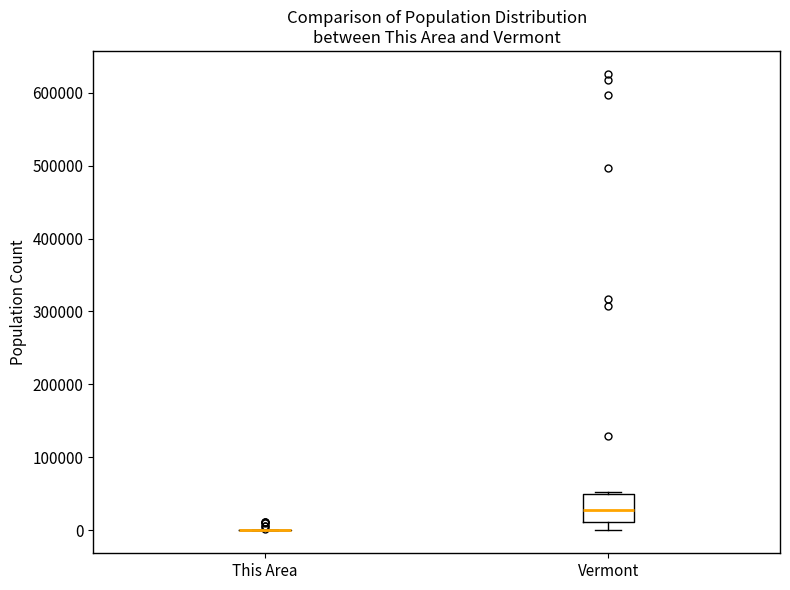

Where is the lower edge of the box for Vermont on the y-axis? The values are not printed on the chart, so give them approximately, as read against the axis.

10000